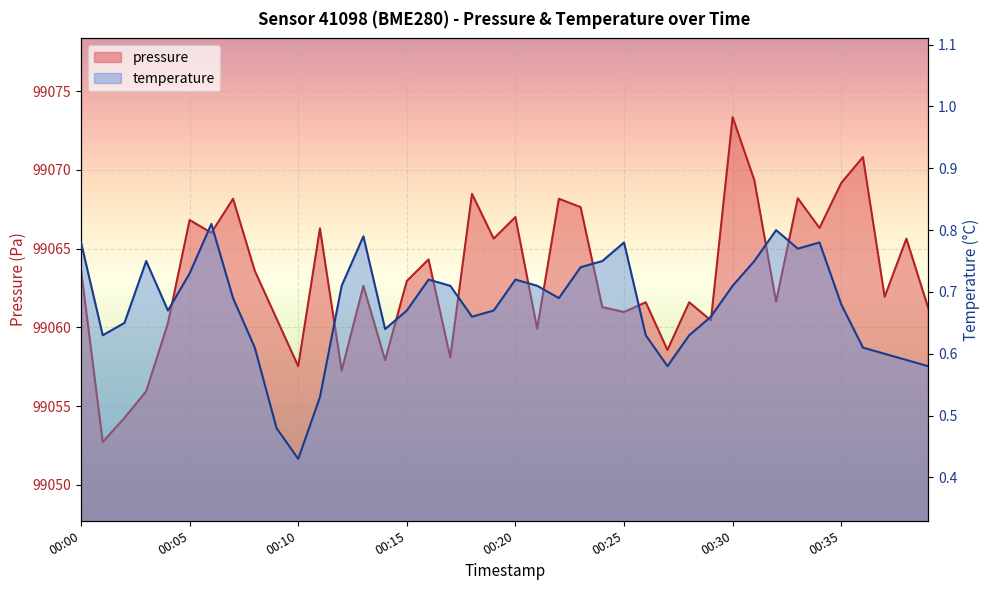

What is the spread (max minus min) of values at 00:19?

99065.0